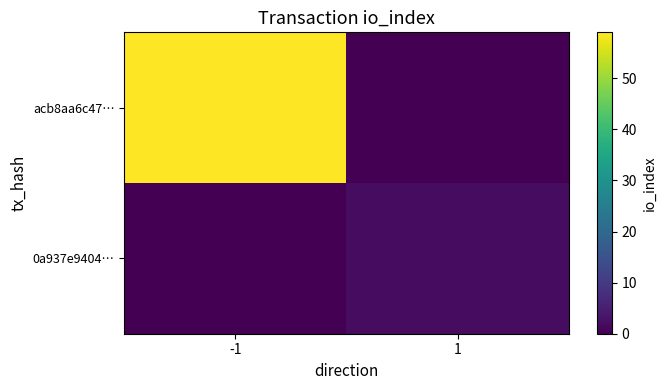

Reading right to left, list all the values displayed in this chart.

acb8aa6c47…: 1=0	-1=59
0a937e9404…: 1=2	-1=0